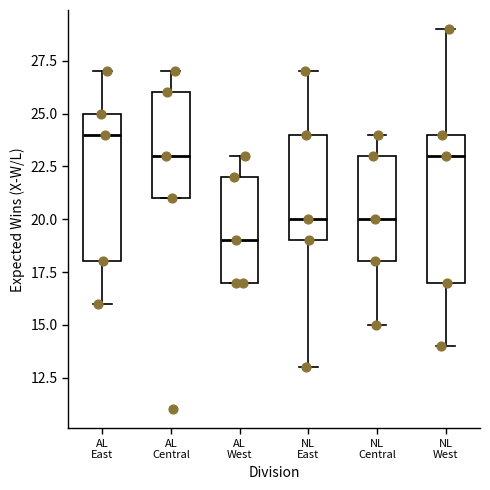

Reading left to right, transcribe this box plot: for each box, give where its median line is, the range the box spans, and where its two whiskers end, as read against the y-axis. The values are not printed on the chart, so give them approximately, as read against the axis.

AL East: median 24, box 18 to 25, whiskers 16 to 27
AL Central: median 23, box 21 to 26, whiskers 21 to 27
AL West: median 19, box 17 to 22, whiskers 17 to 23
NL East: median 20, box 19 to 24, whiskers 13 to 27
NL Central: median 20, box 18 to 23, whiskers 15 to 24
NL West: median 23, box 17 to 24, whiskers 14 to 29